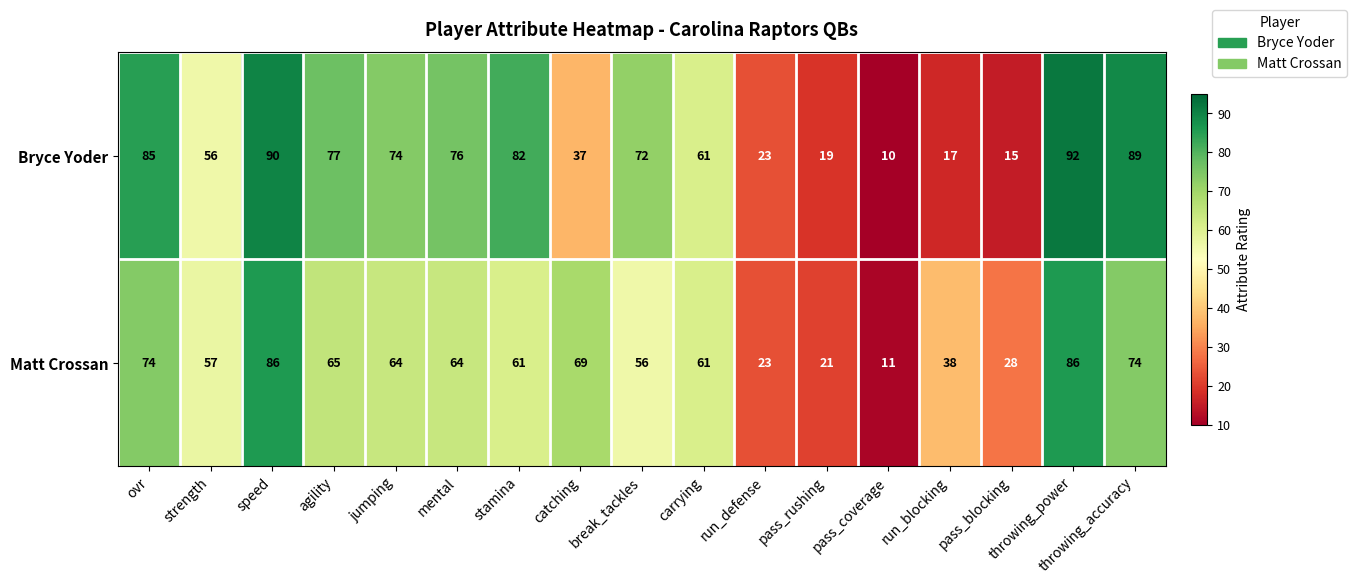

What is the minimum value shown in the chart?

10